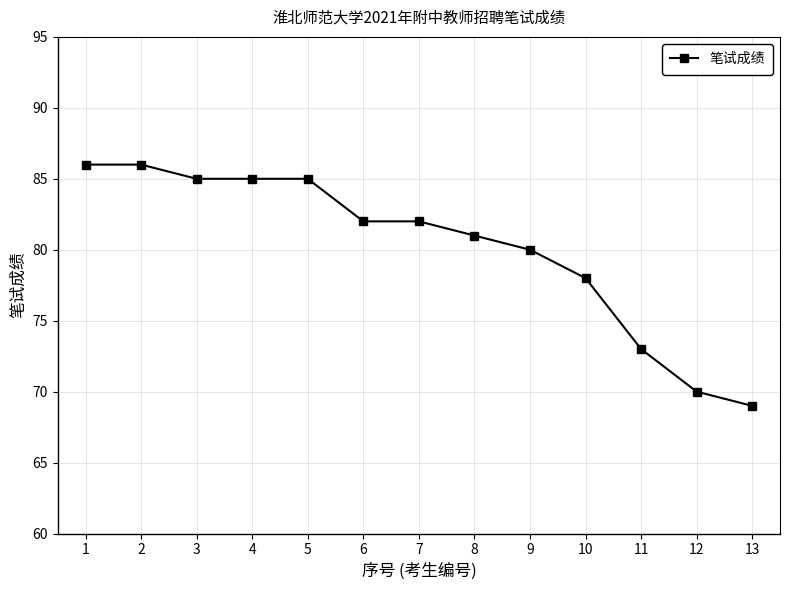

At which category does the chart reach its minimum across all series?

13